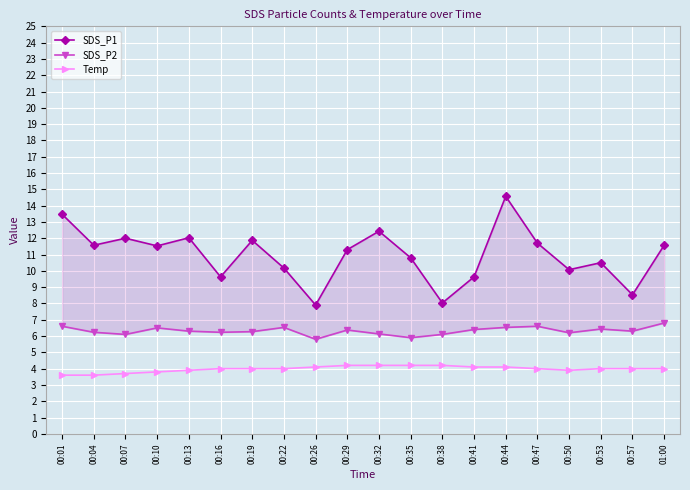

What is the difference between the highest and lowest values at 00:53?

6.5